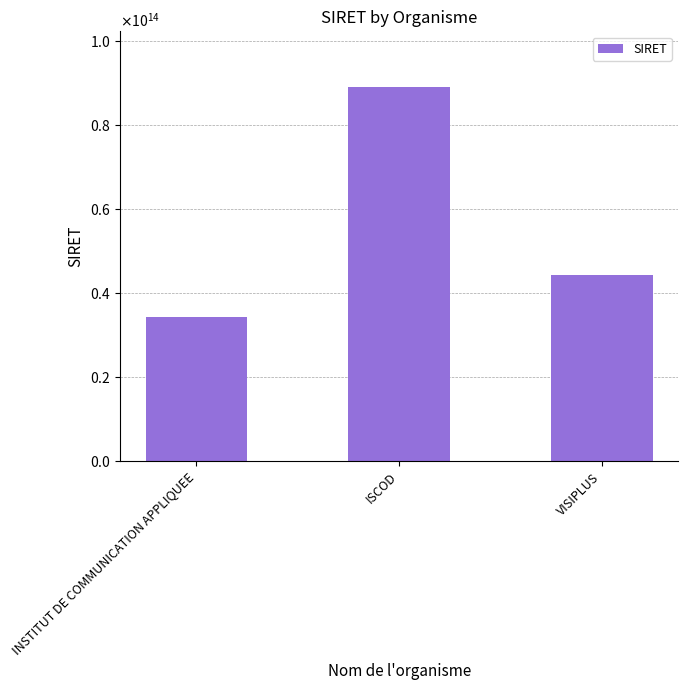

What value does the data have at VISIPLUS?

44321186700025